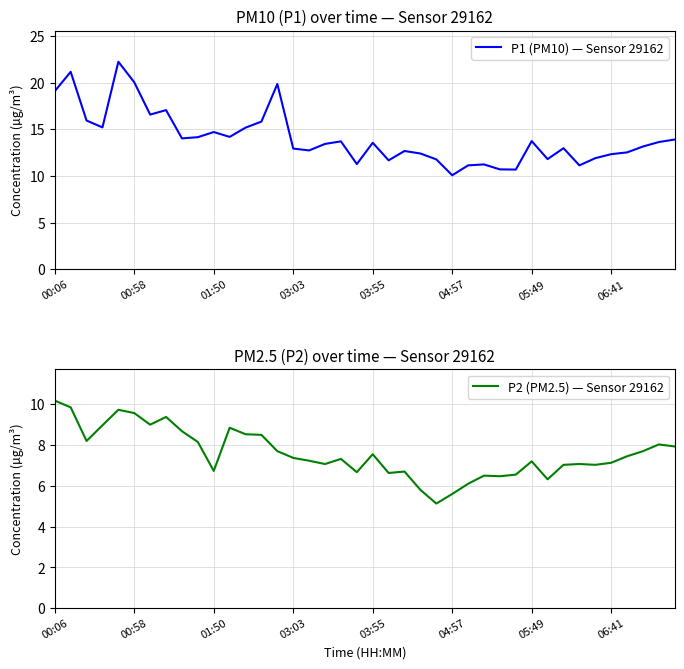

What is the minimum value shown in the chart?

5.1